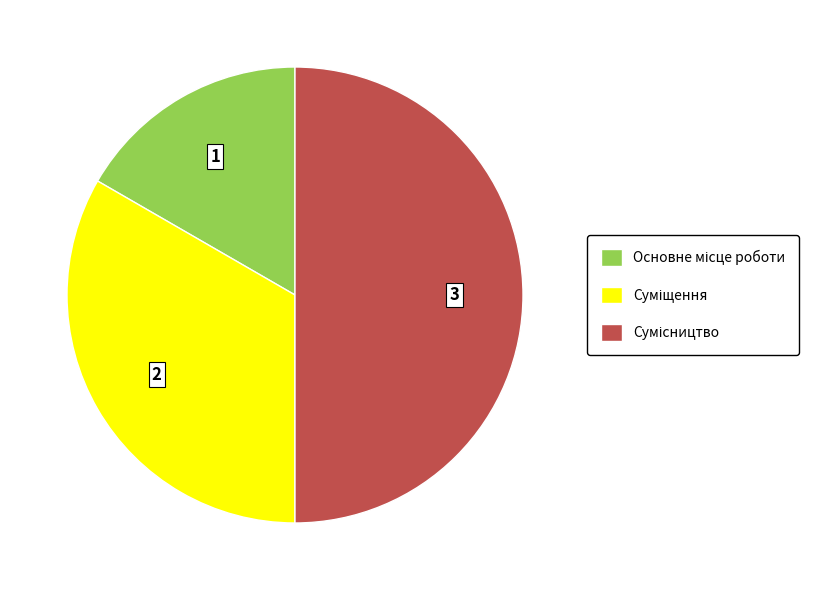

Which category has the biggest portion of the pie?

Сумісництво